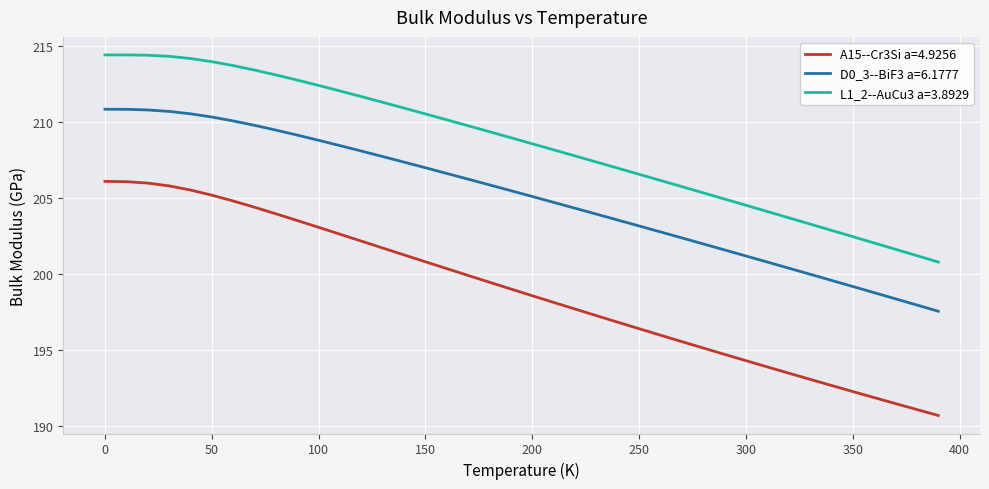

What is the greatest value displayed?

214.4